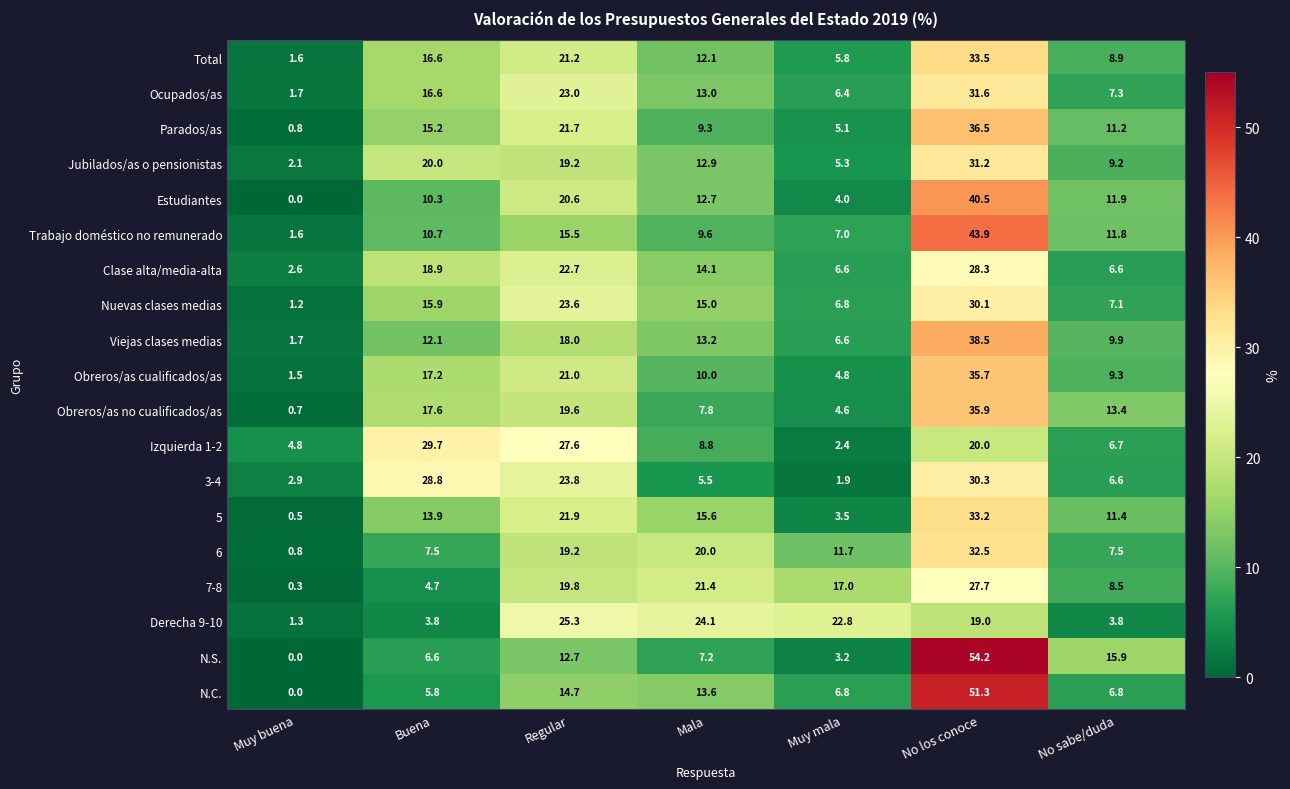

Which series has the largest range (max minus min)?

N.S.